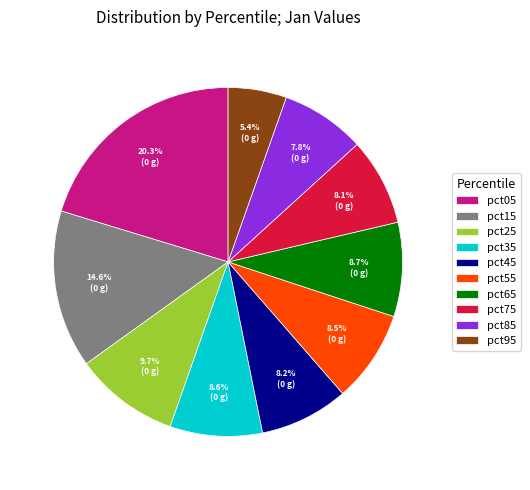

What is the ratio of the value at pct55 to the value at pct85?

1.1